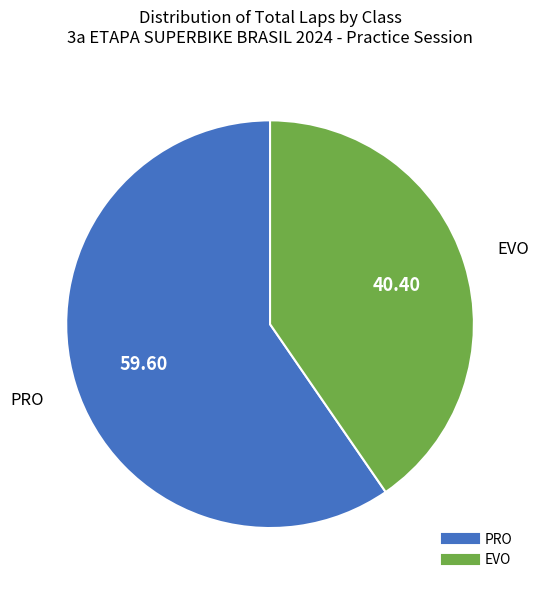

Which category has the smallest portion of the pie?

EVO